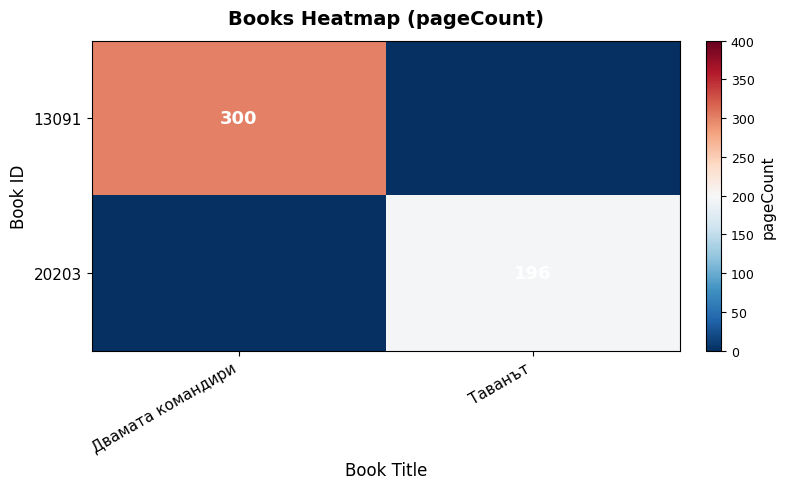

True or false: 20203 has a value of 196 at Таванът.

True